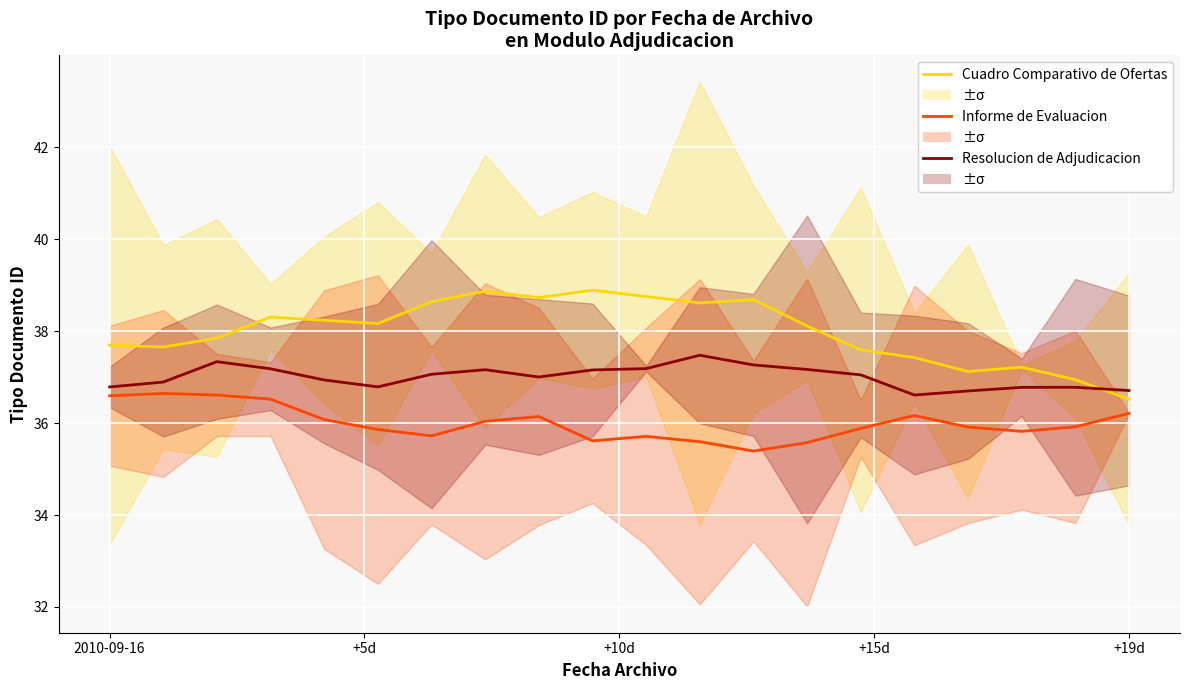

What is the difference between the second highest and minimum values in the Informe de Evaluacion series?

1.2